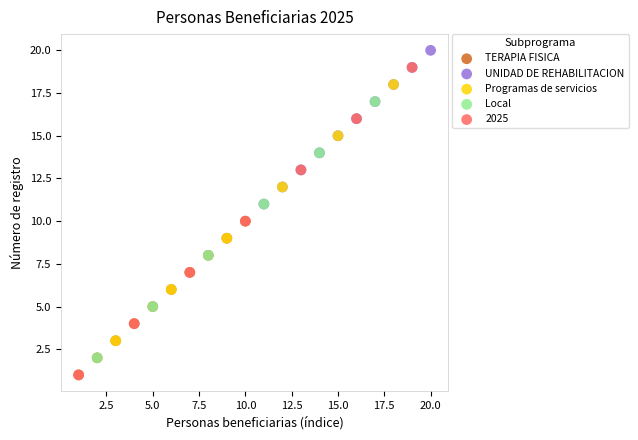

Which series has the largest Y range (max minus min)?

2025